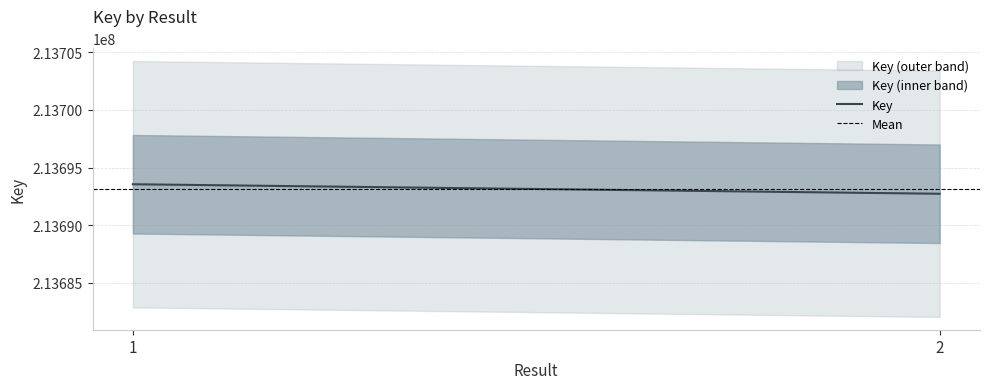

Reading right to left, list all the values displayed in this chart.

Key: 213692730	213693556
Mean: 213693143	213693143